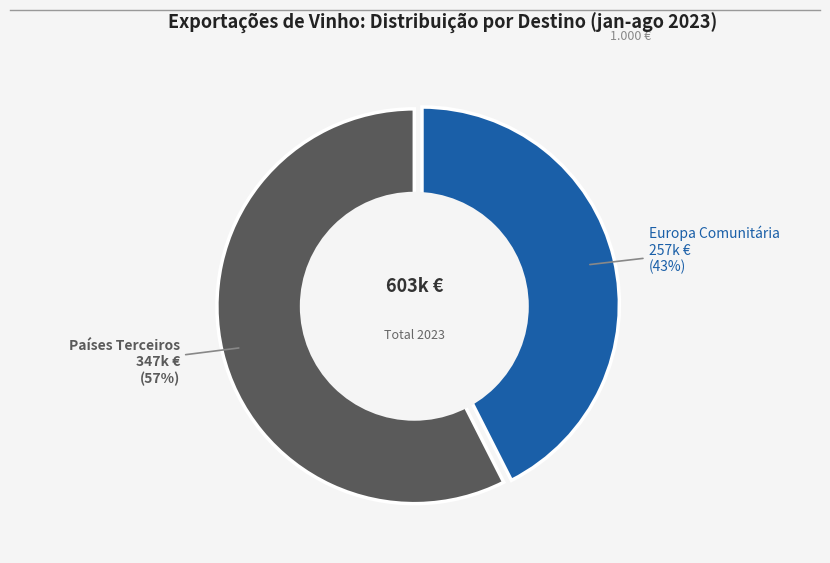

To the nearest percent, what percentage of the pie is Países Terceiros?

57%